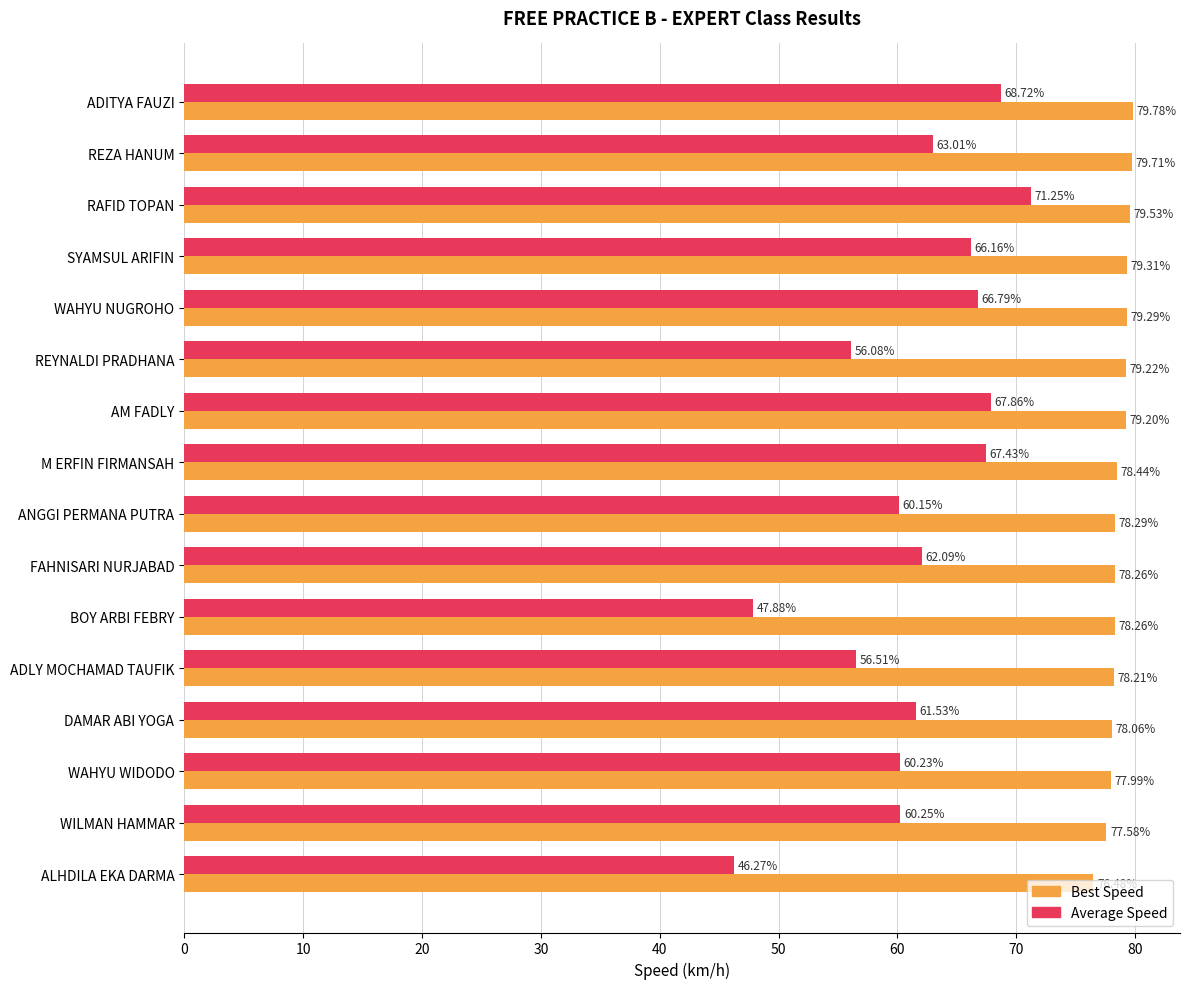

What is the average value of the Best Speed series?

78.6